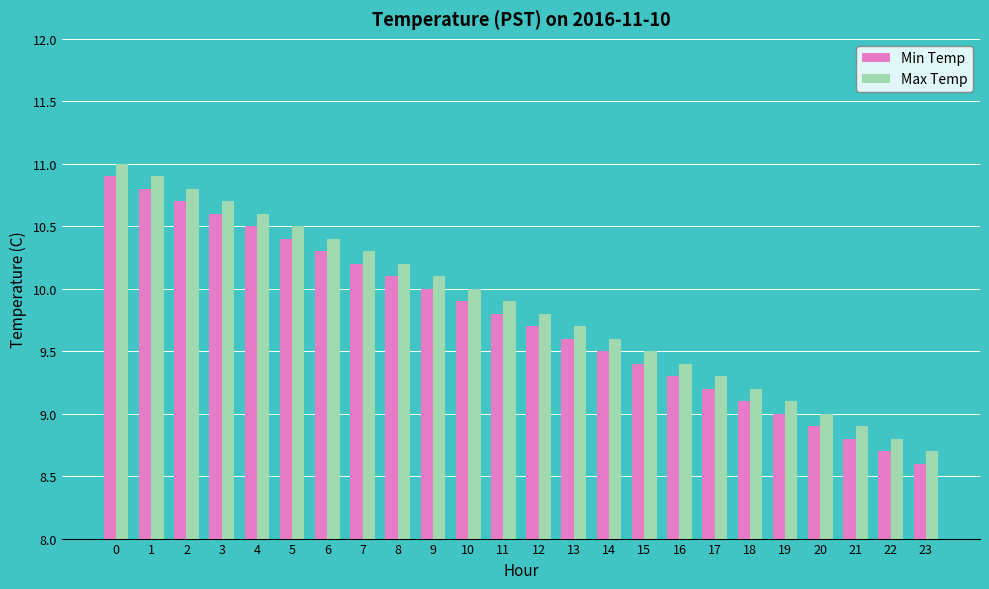

Which label corresponds to the smallest value in the chart?

23